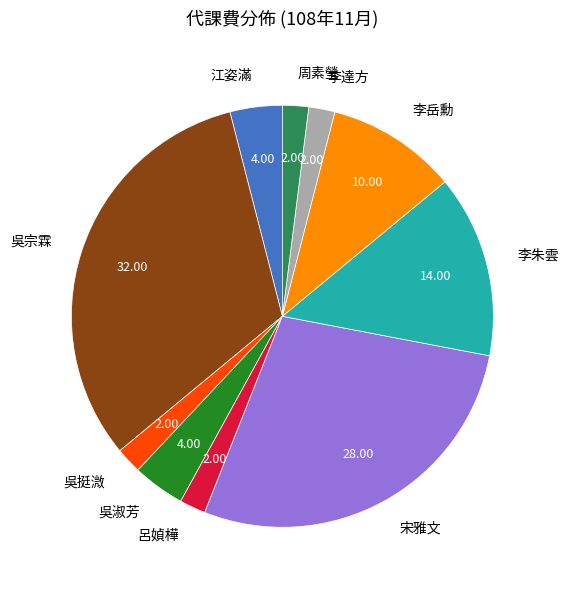

What is the largest slice in the pie chart?

吳宗霖